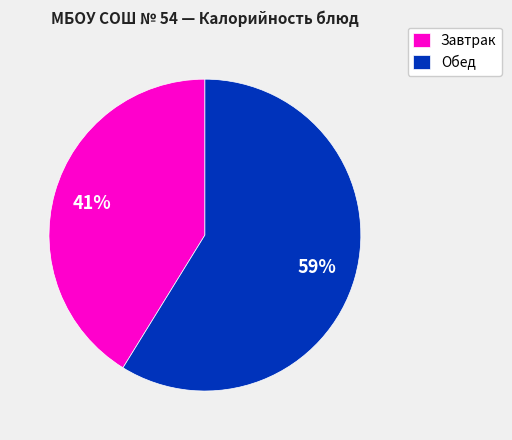

Rank the categories by value from highest to lowest.

Обед, Завтрак